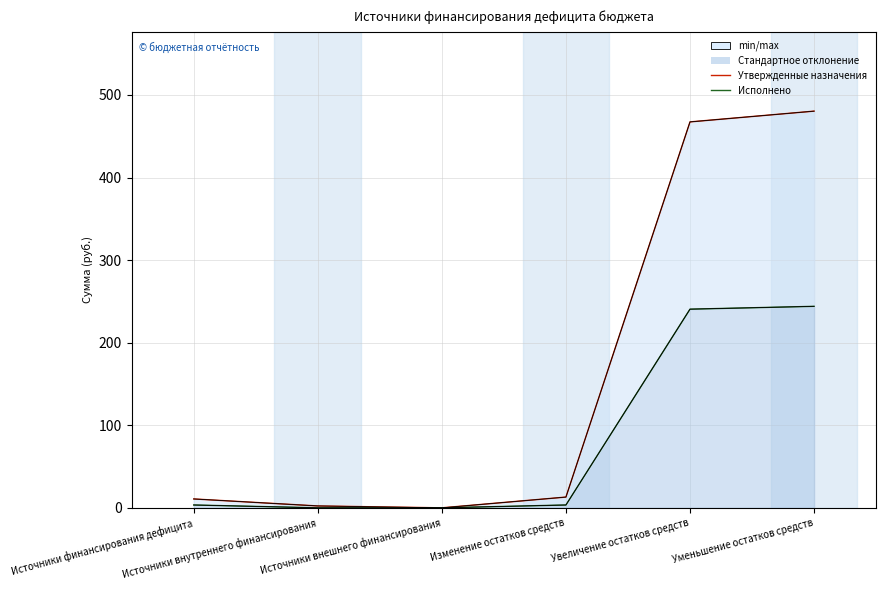

How many lines are shown in the chart?

3